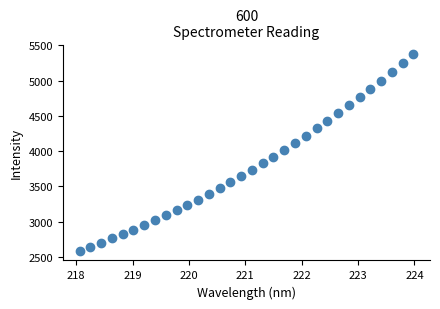

What is the range of Y values (max minus min)?

2780.2